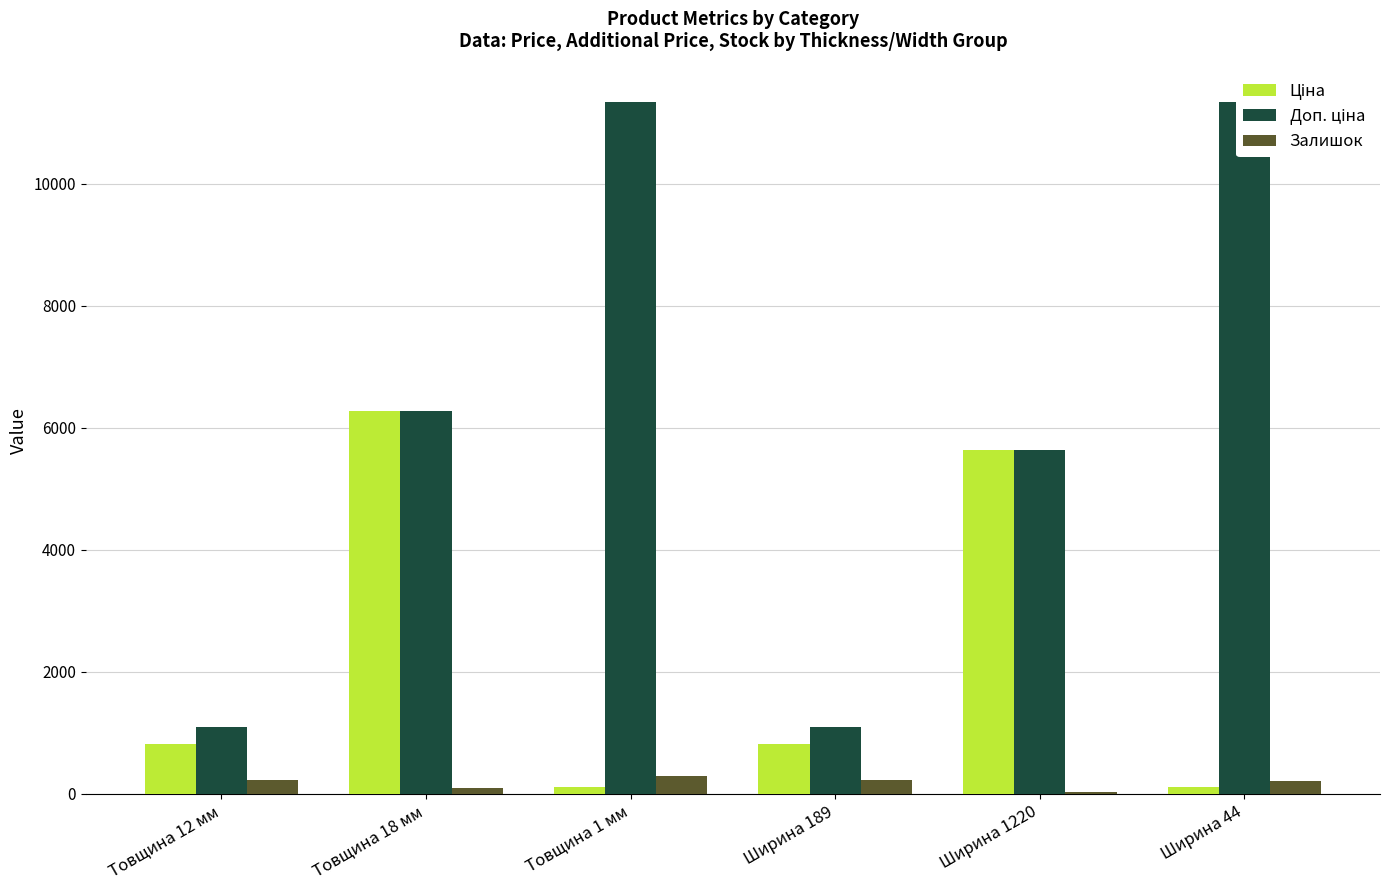

List the series in order of their overall mean, highest first.

Доп. ціна, Ціна, Залишок